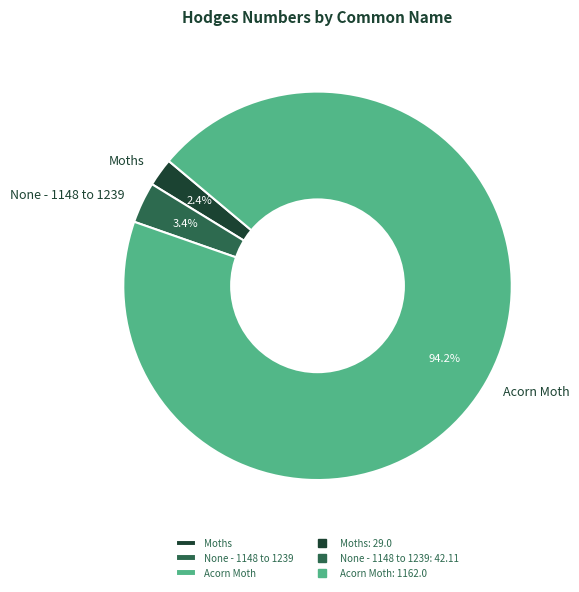

Which has a higher value, Moths or Acorn Moth?

Acorn Moth